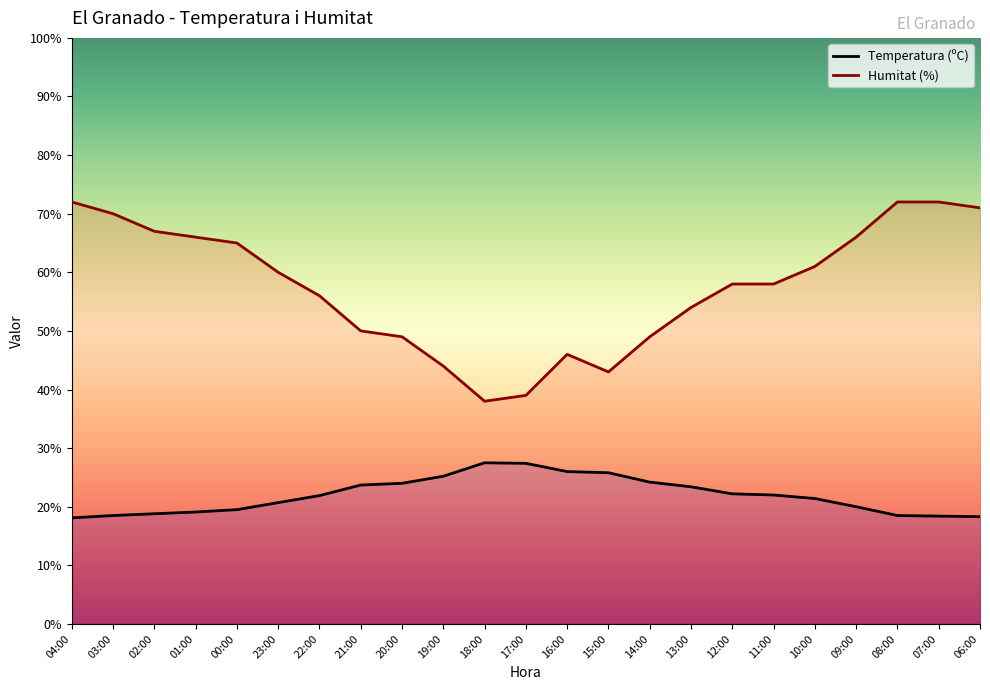

List the labels in order of Temperatura (ºC) value, smallest first.

04:00, 06:00, 07:00, 03:00, 08:00, 02:00, 01:00, 00:00, 09:00, 23:00, 10:00, 22:00, 11:00, 12:00, 13:00, 21:00, 20:00, 14:00, 19:00, 15:00, 16:00, 17:00, 18:00